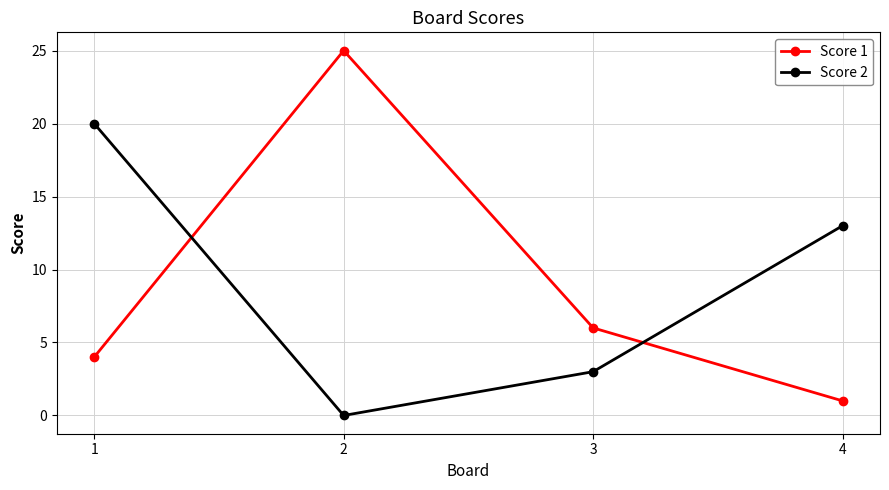

What is the spread (max minus min) of values at 2?

25